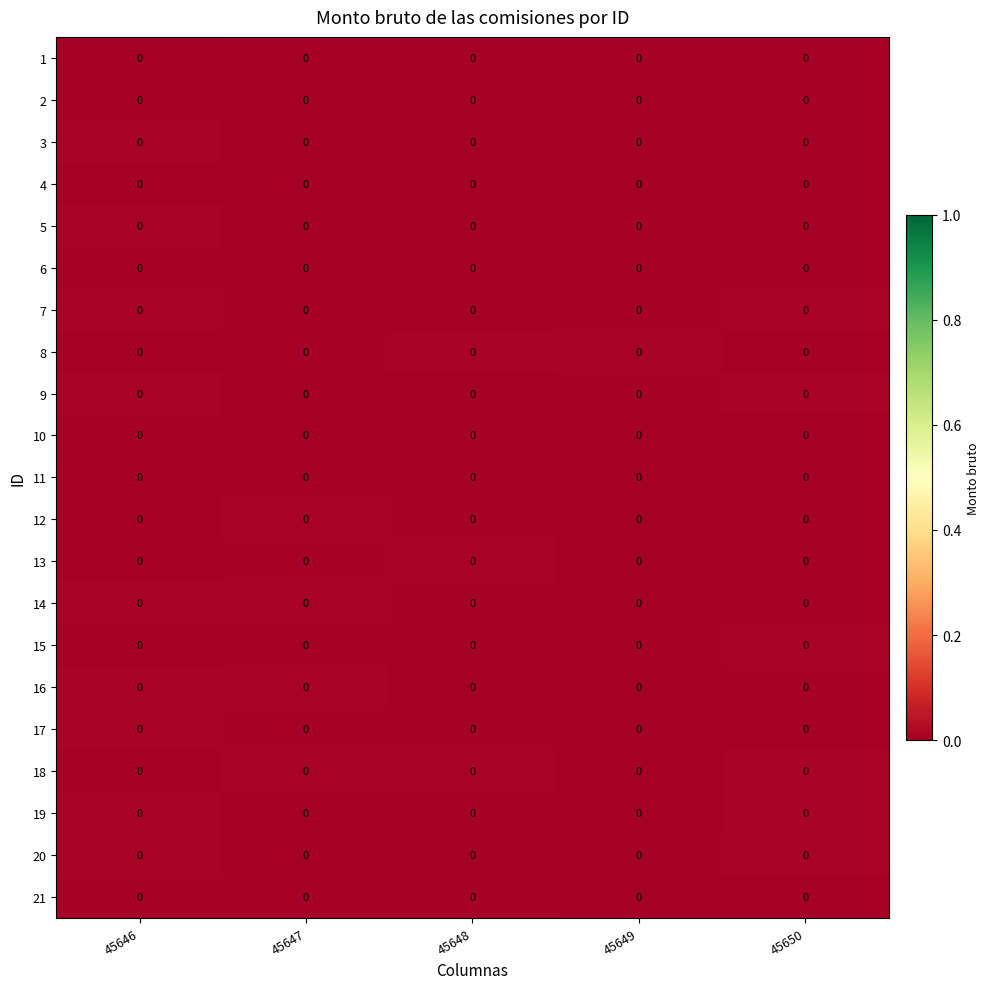

Rank the series by their maximum value, from lowest to highest.

row_9, row_20, row_5, row_1, row_0, row_3, row_10, row_2, row_18, row_15, row_12, row_16, row_4, row_19, row_14, row_11, row_6, row_7, row_8, row_13, row_17